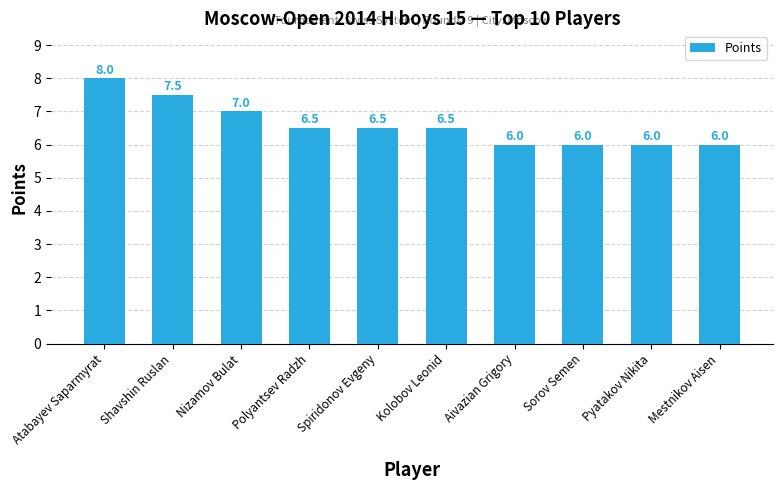

What is the label of the 4th bar from the right?

Aivazian Grigory